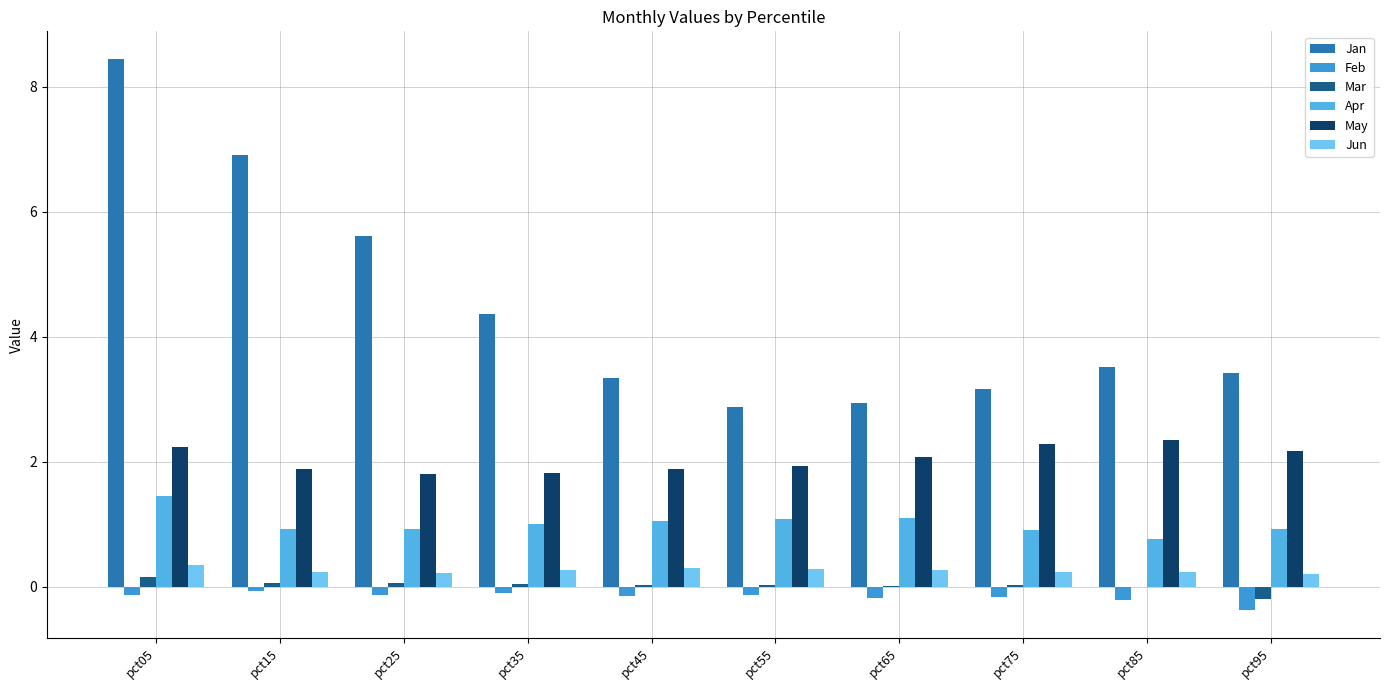

True or false: Mar has a value of 0.0 at pct65.

True